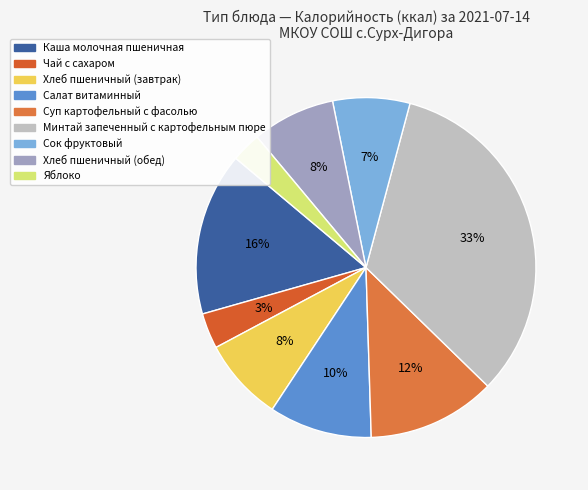

True or false: Суп картофельный с фасолью accounts for 12% of the total.

True